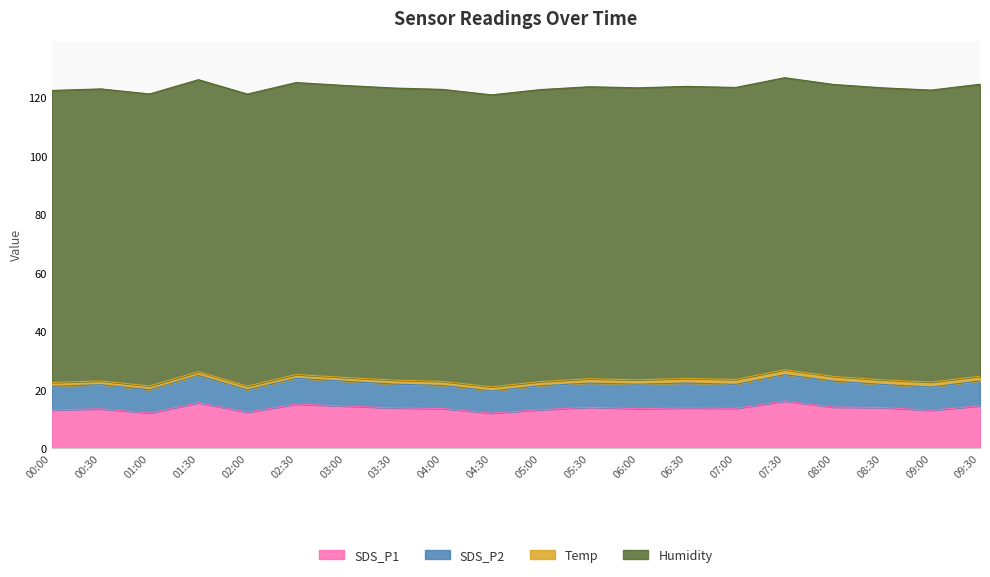

What is the value of the SDS_P1 point at the 1st from the left?

13.1